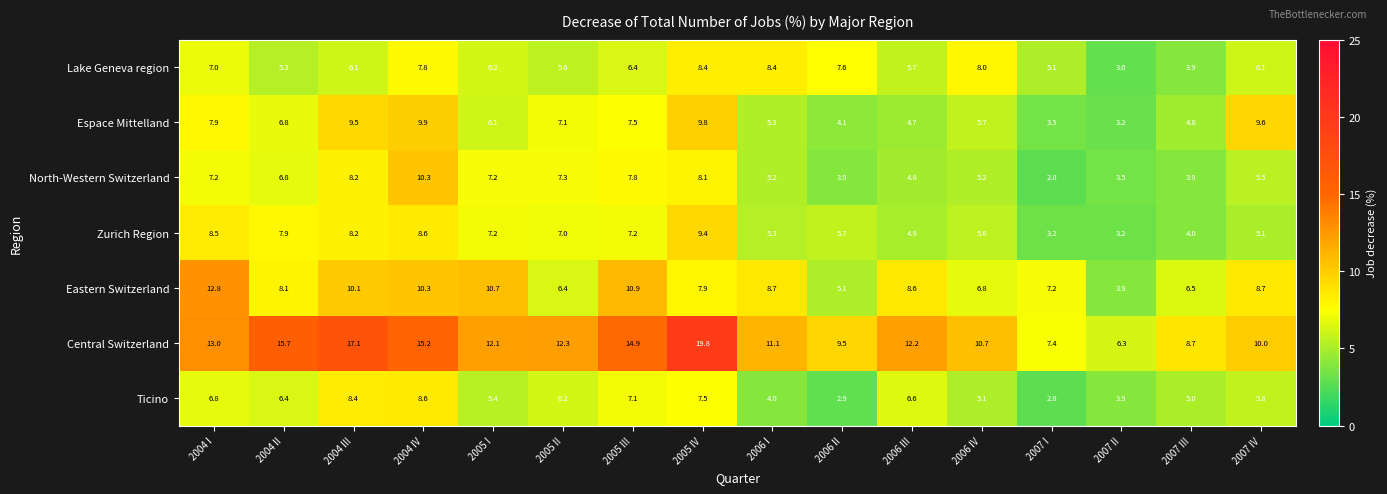

At which label is North-Western Switzerland closest to 6?

2007 IV